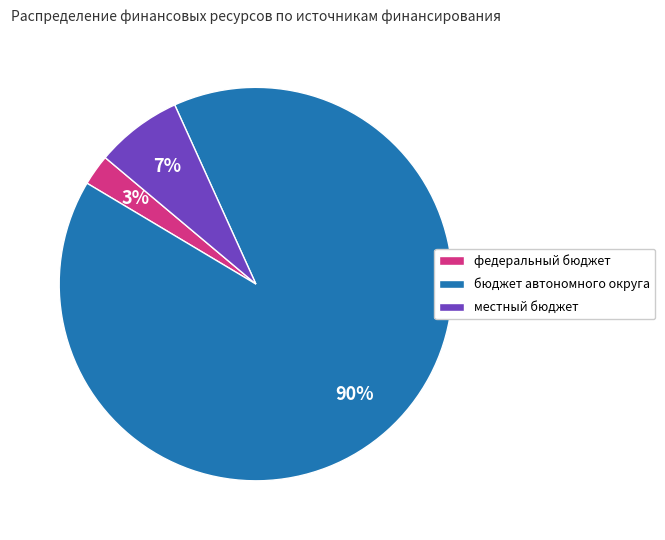

True or false: бюджет автономного округа accounts for 99% of the total.

False